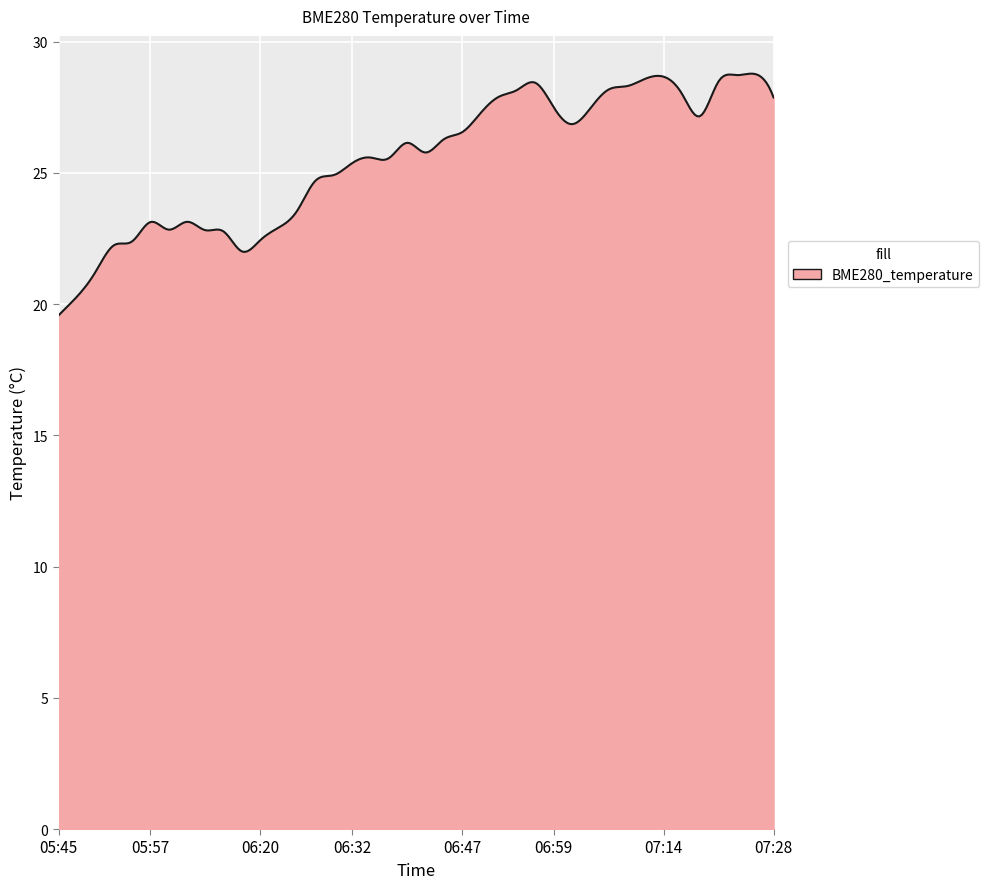

How many categories are shown in the chart?

300